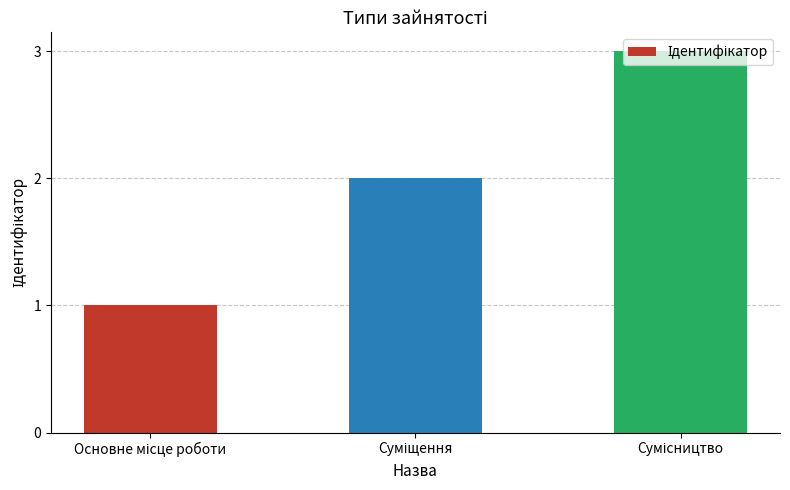

Count the number of categories in the chart.

3